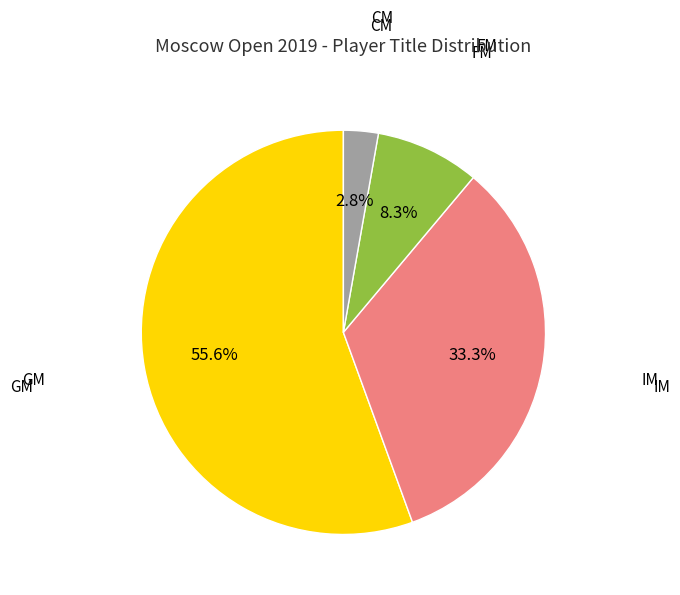

How many segments does this pie chart have?

4